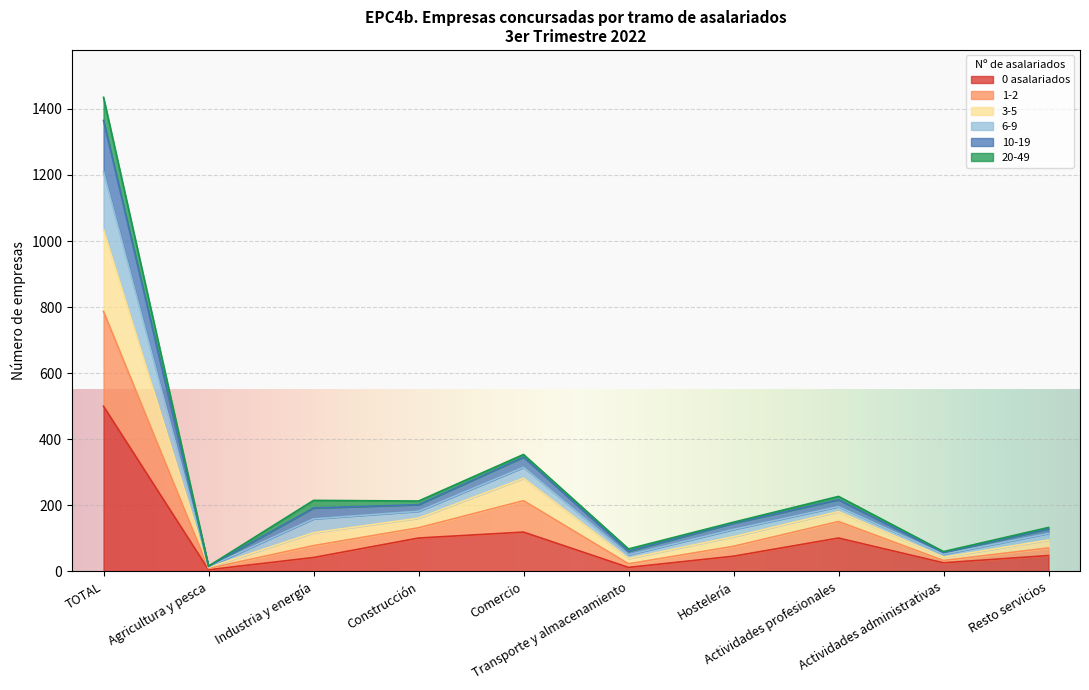

What are all the series names shown in the legend?

0 asalariados, 1-2, 3-5, 6-9, 10-19, 20-49